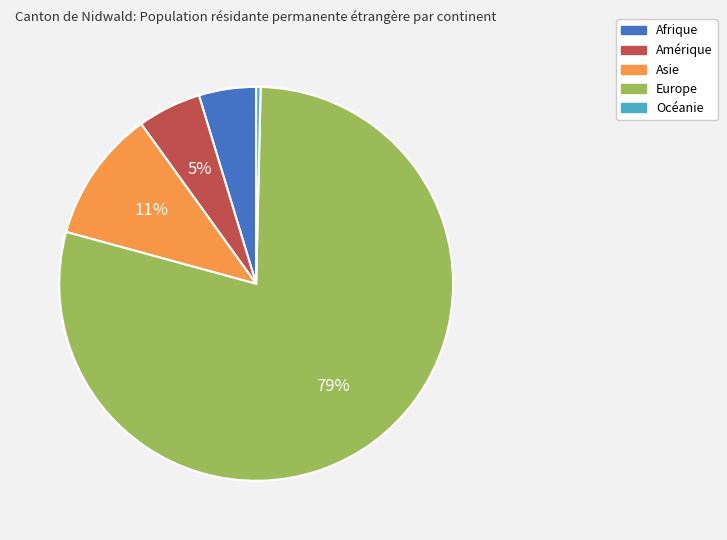

Which has a higher value, Asie or Océanie?

Asie